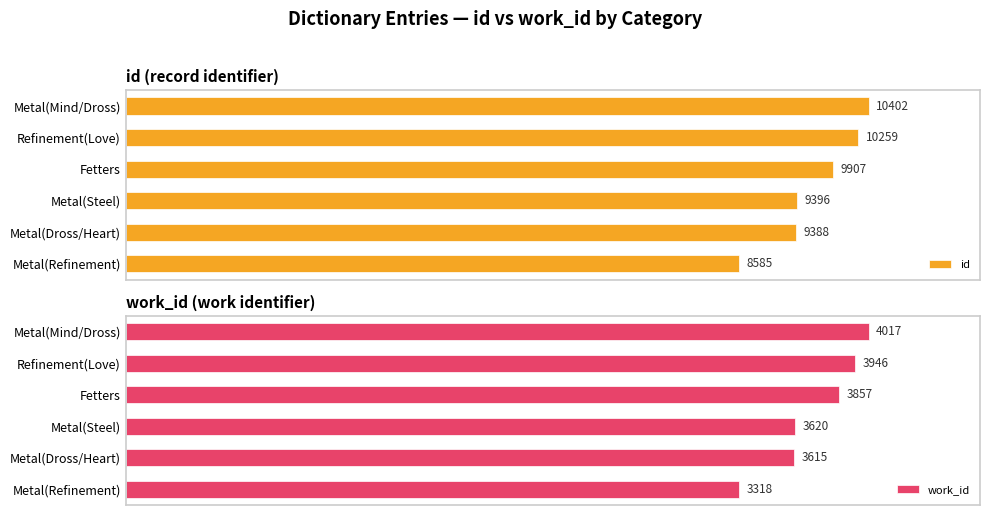

At which label is id closest to 9493?

Metal(Steel)